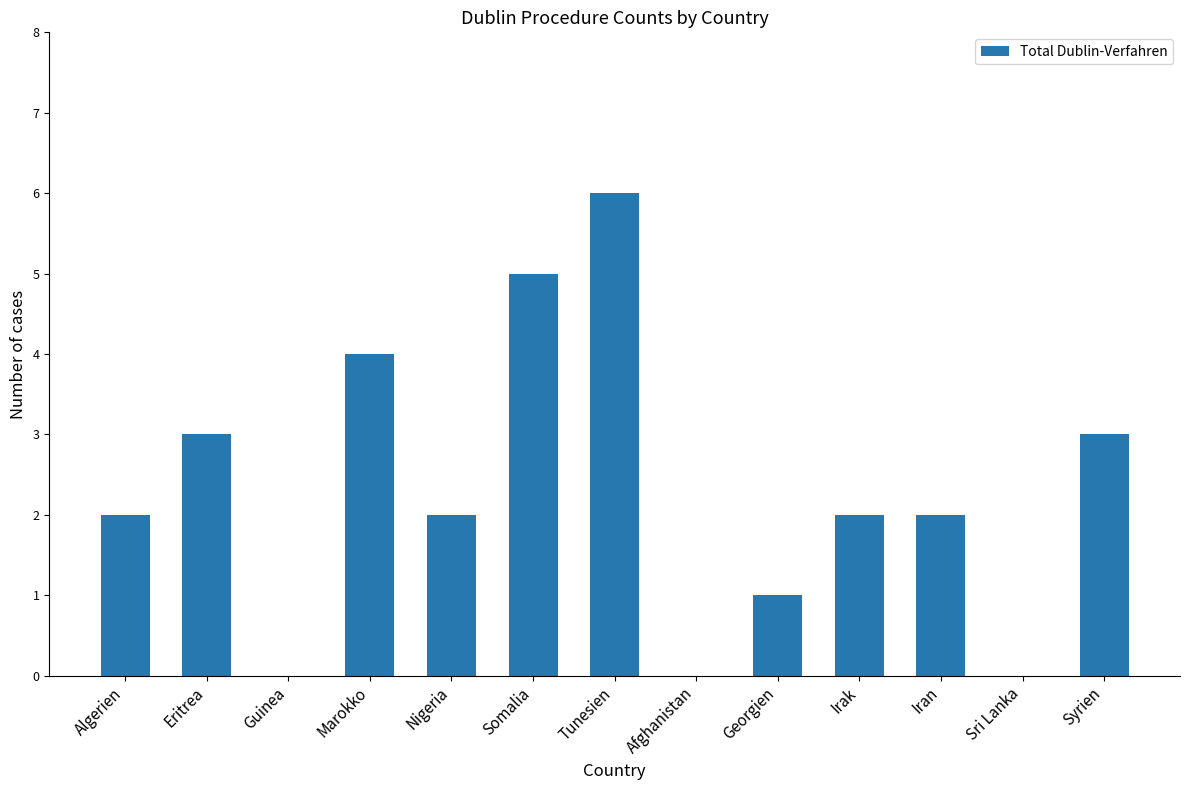

What is the change in value from Guinea to Irak?

+2